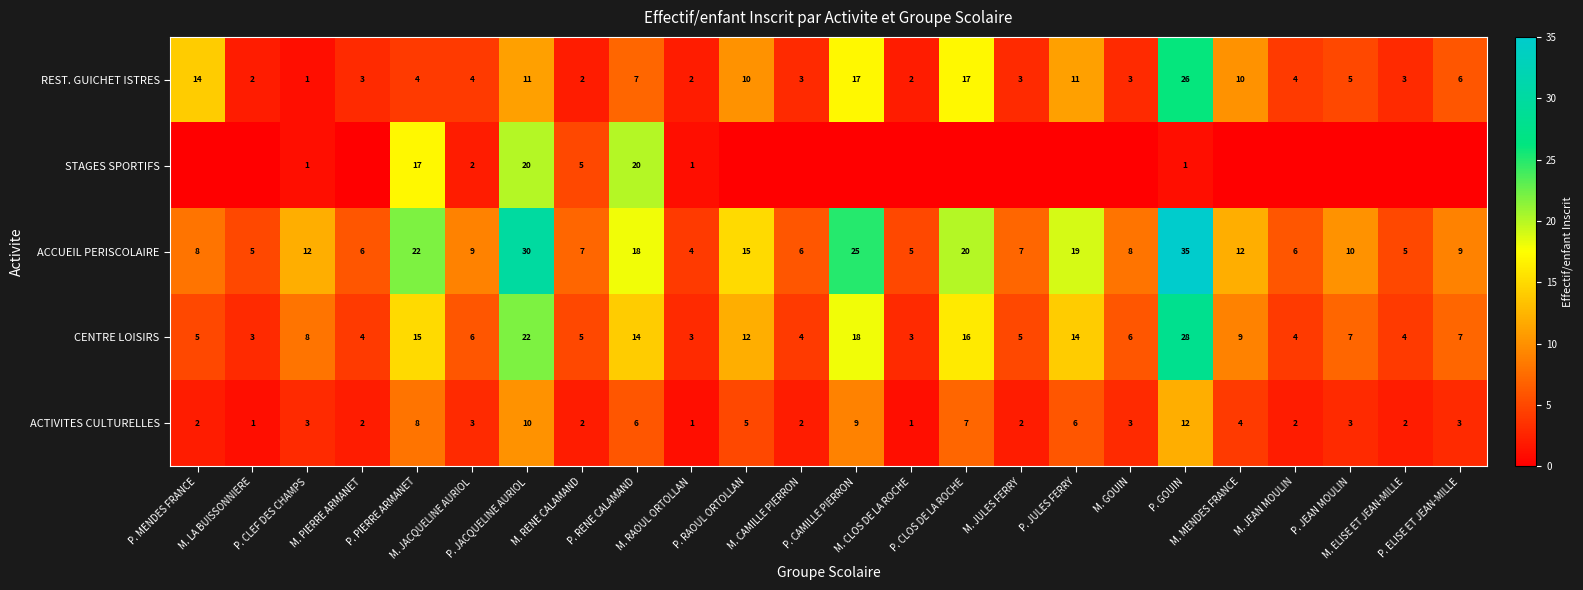

What is the minimum value for ACCUEIL PERISCOLAIRE?

4